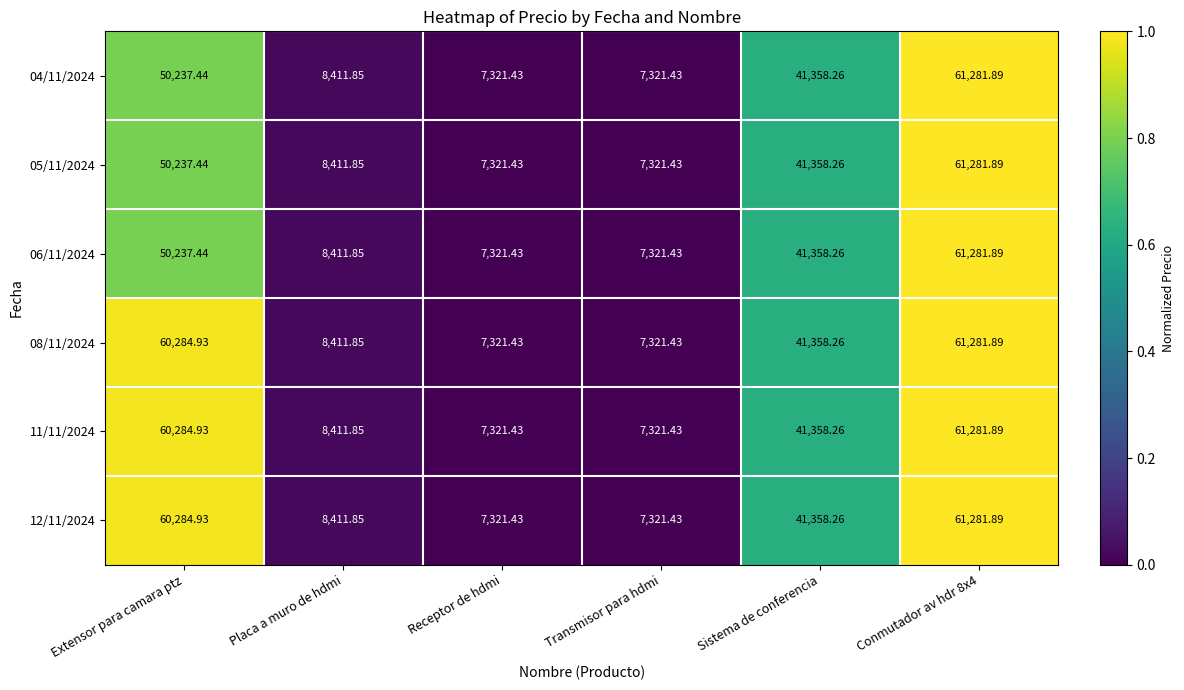

Count the number of categories in the chart.

6